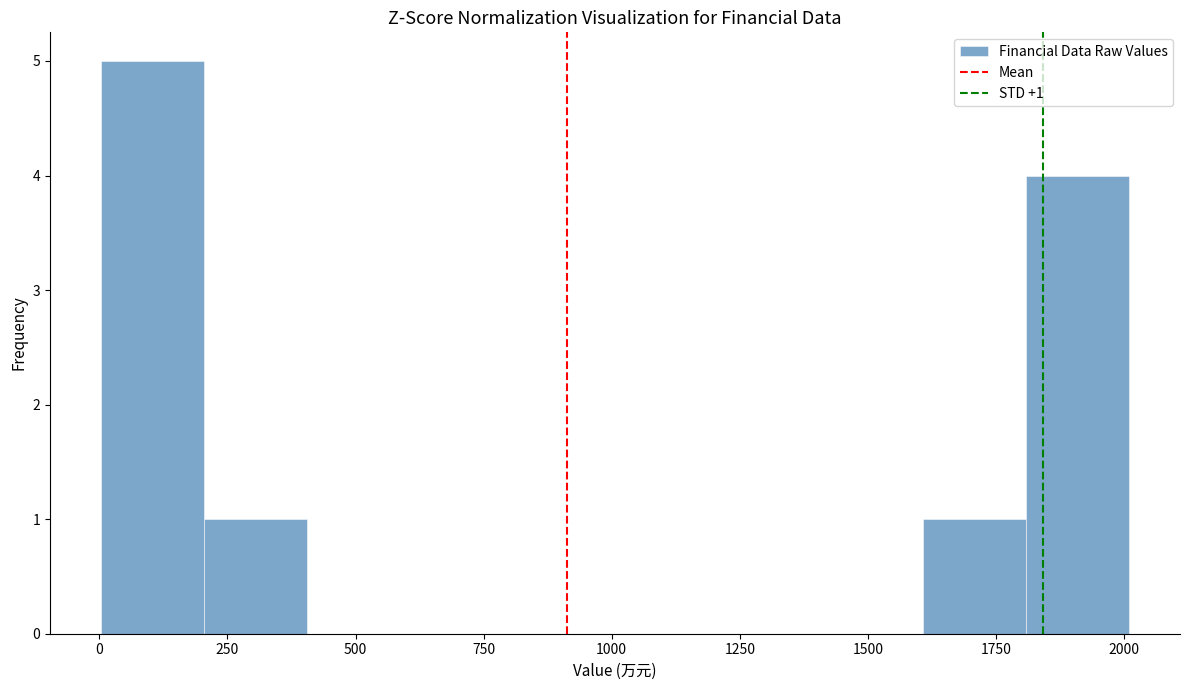

Over which range of the x-axis is the bar tallest?

0 to 200